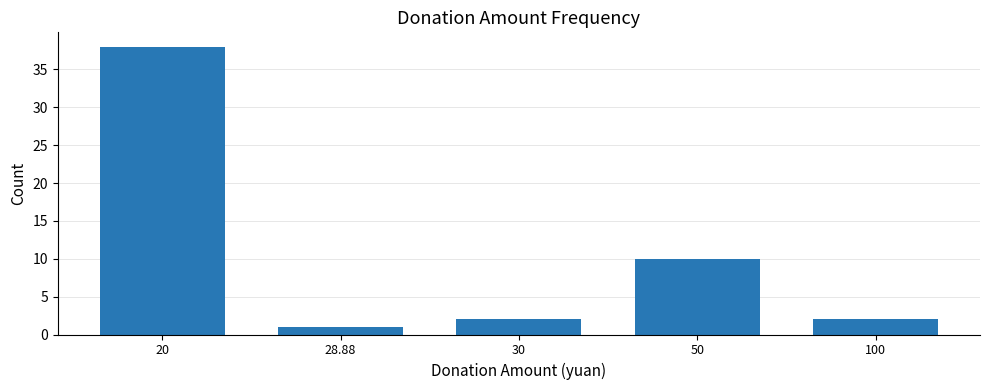

Which label corresponds to the largest value in the chart?

20